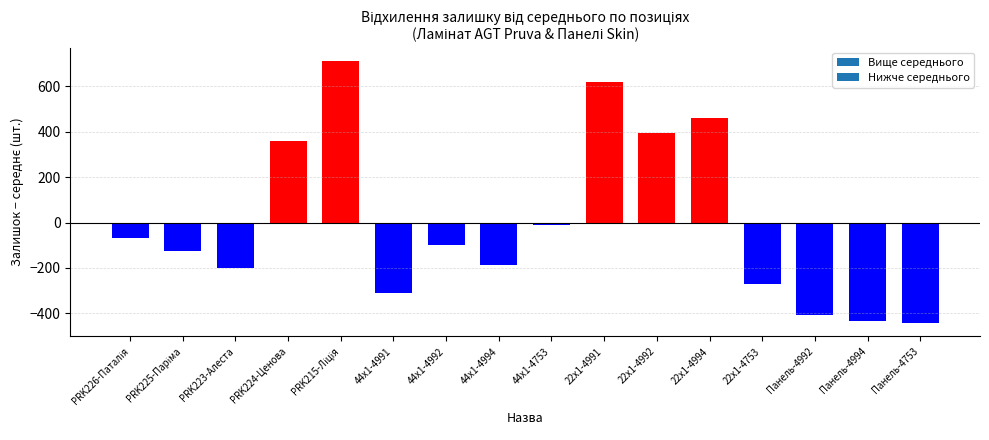

The chart shows a value of -405.1 at Панель-4992. True or false?

True